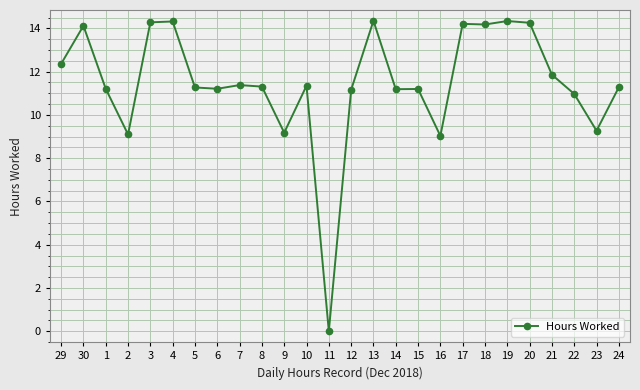

Approximately how many times larger is the value at 4 compared to 30?

1.0